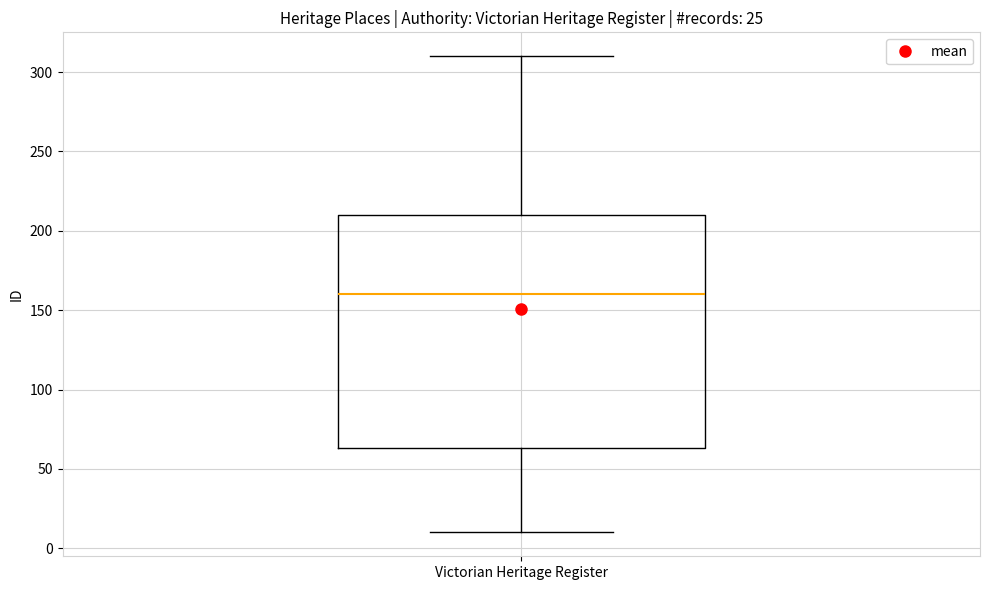

Transcribe this box plot: give where the median line is, the range the box spans, and where the two whiskers end, as read against the y-axis. The values are not printed on the chart, so give them approximately, as read against the axis.

median 160, box 65 to 210, whiskers 10 to 310